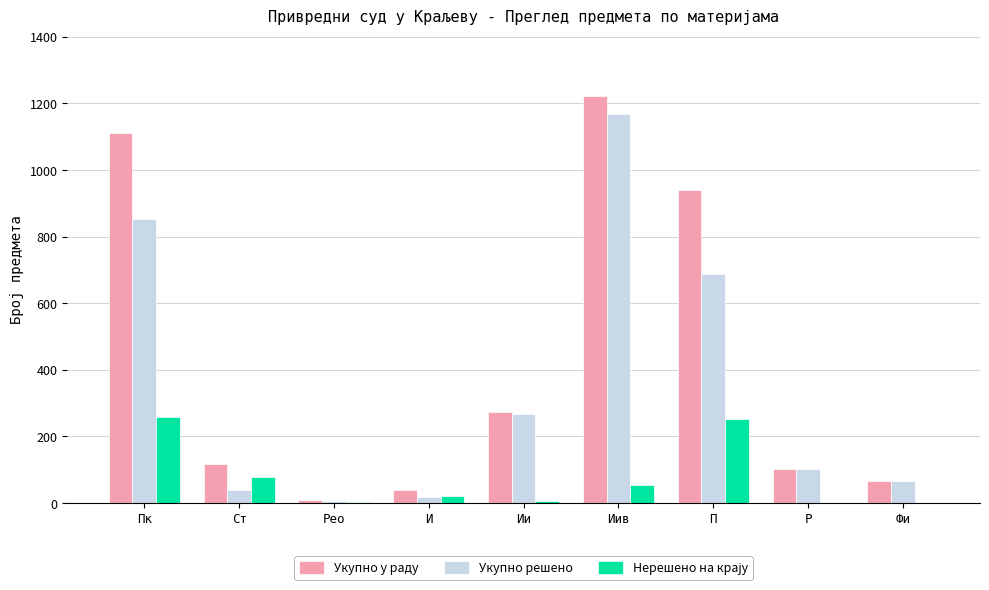

Between Пк and Ии, which series saw the biggest shift?

Укупно у раду